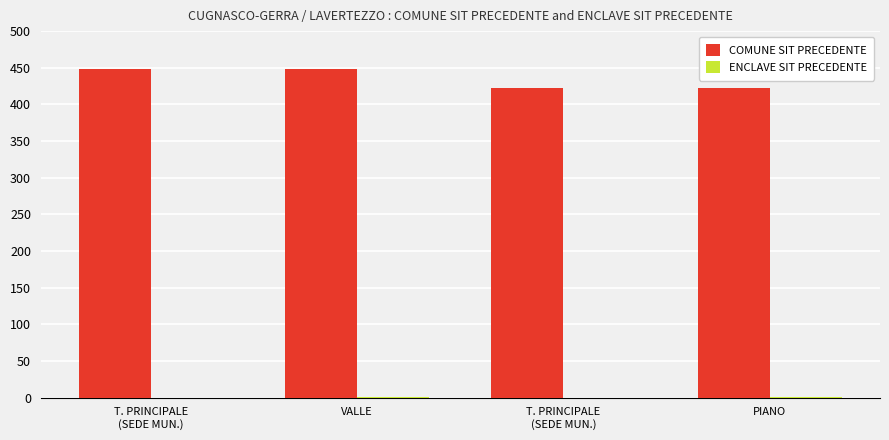

Count the number of categories in the chart.

4